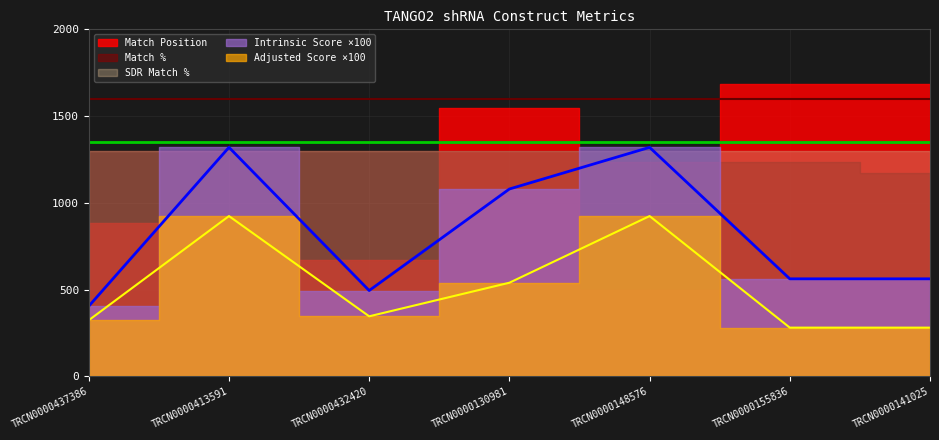

What is the label of the 4th point from the right?

TRCN0000130981